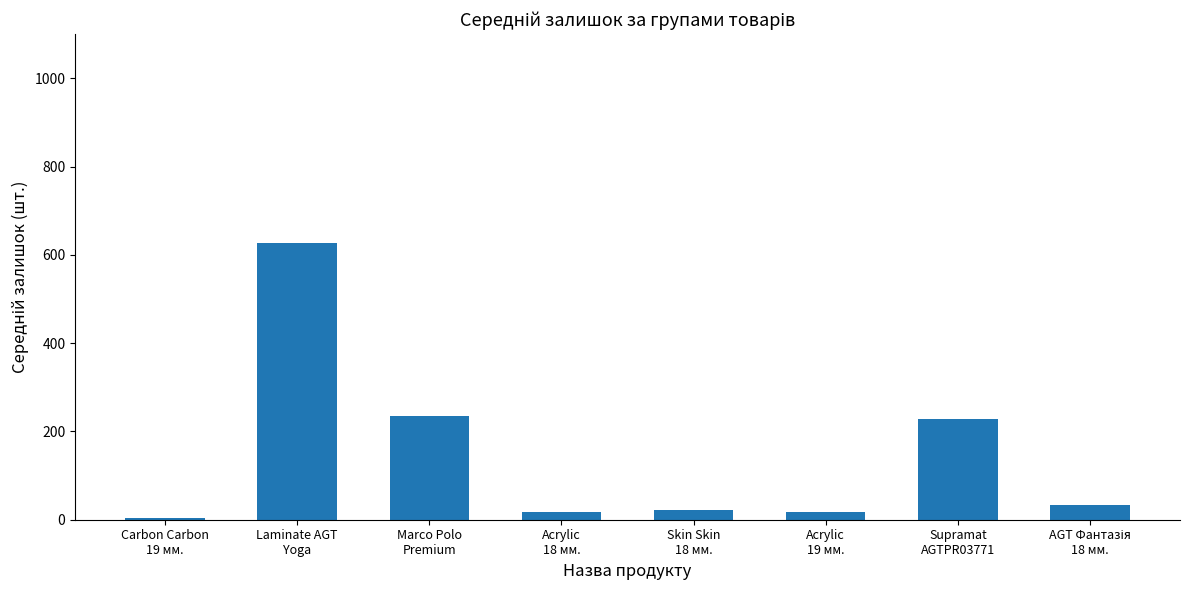

True or false: the data shows 228.2 at Supramat
AGTPR03771.

True